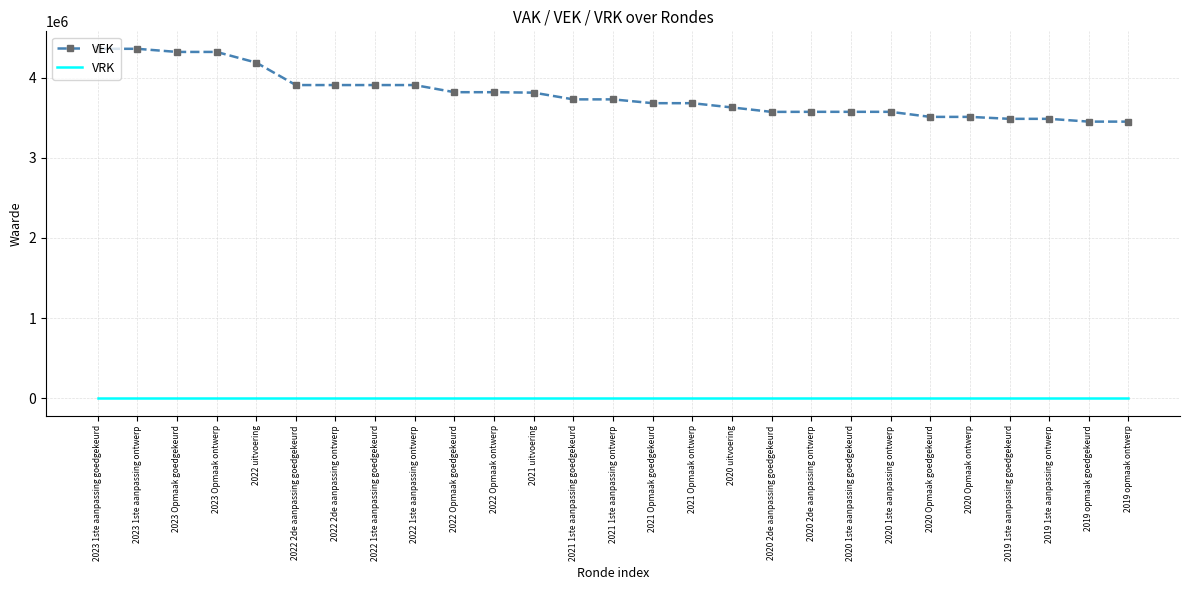

The value of VRK at 2023 Opmaak ontwerp is 0. True or false?

True